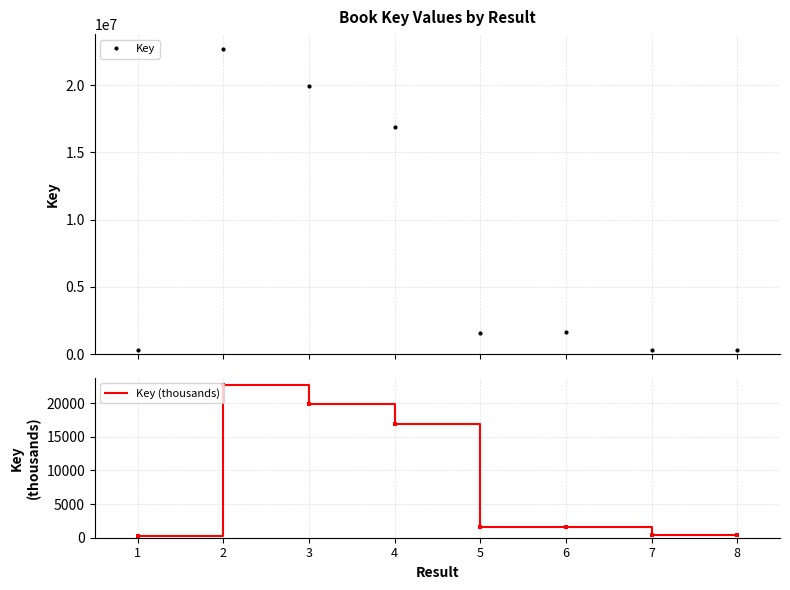

Which series has the largest range (max minus min)?

Key